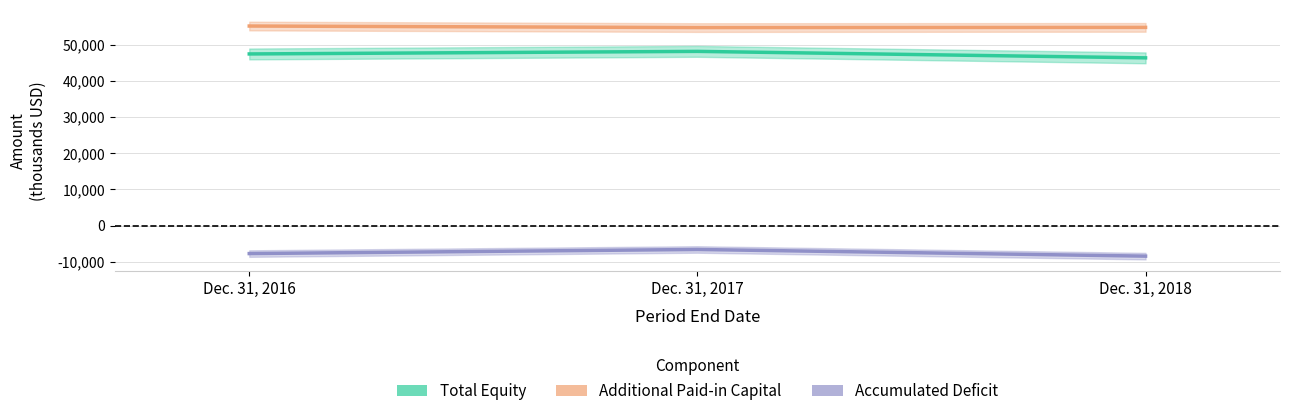

Is it true that Additional Paid-in Capital equals 55162 at Dec. 31, 2016?

True